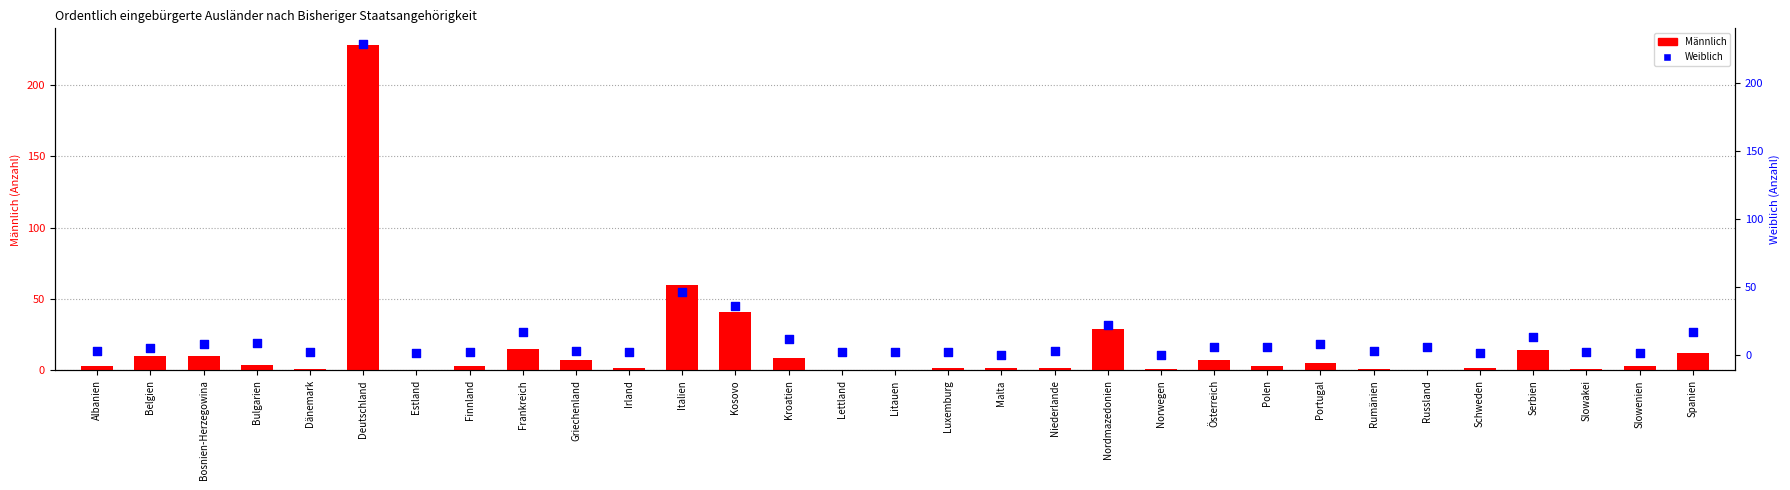

Which series contains the highest Y value?

Weiblich